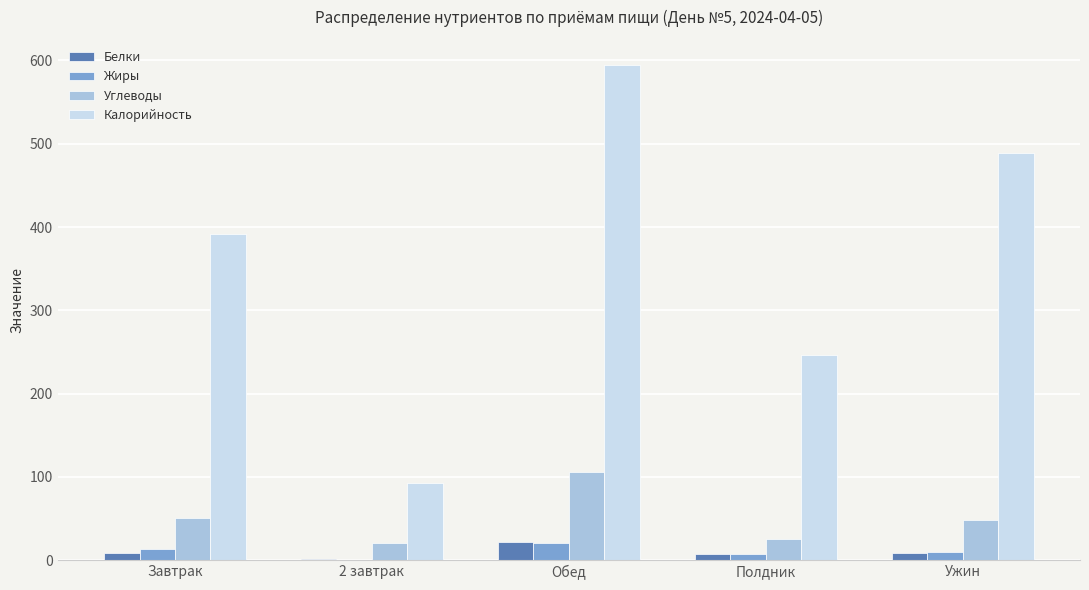

What is the sum of the Белки values at Ужин and 2 завтрак?

9.0